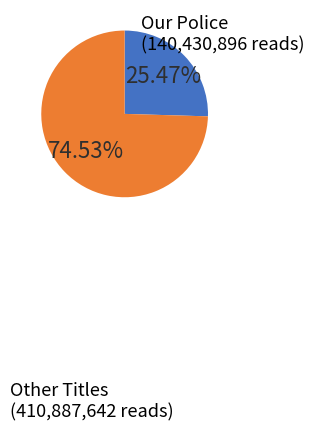

To the nearest percent, what is the difference between the largest and smallest slice percentages?

49%